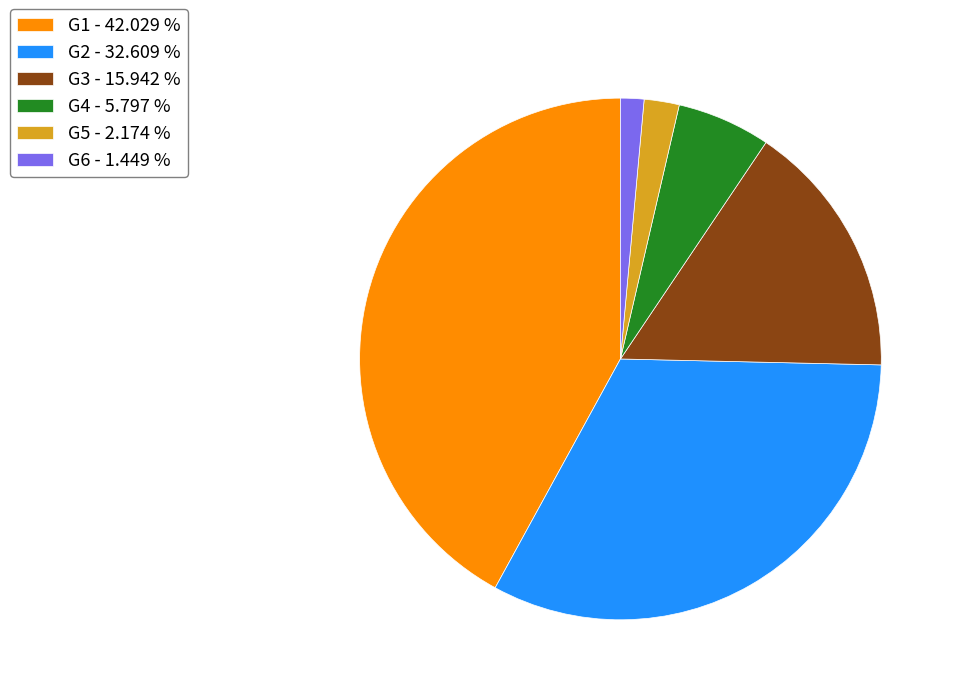

Rank the categories by value from highest to lowest.

G1 - 42.029 %, G2 - 32.609 %, G3 - 15.942 %, G4 - 5.797 %, G5 - 2.174 %, G6 - 1.449 %